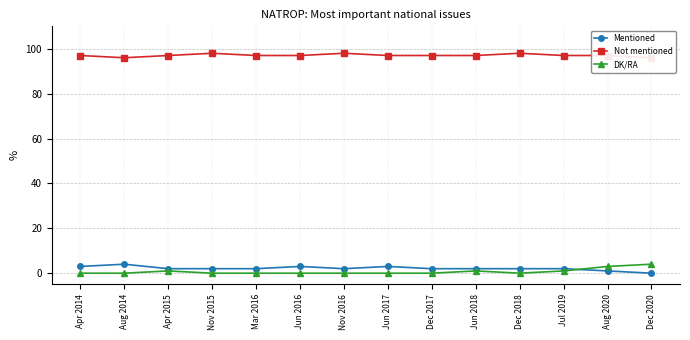

After their last crossing, which series has the higher values: Mentioned or DK/RA?

DK/RA